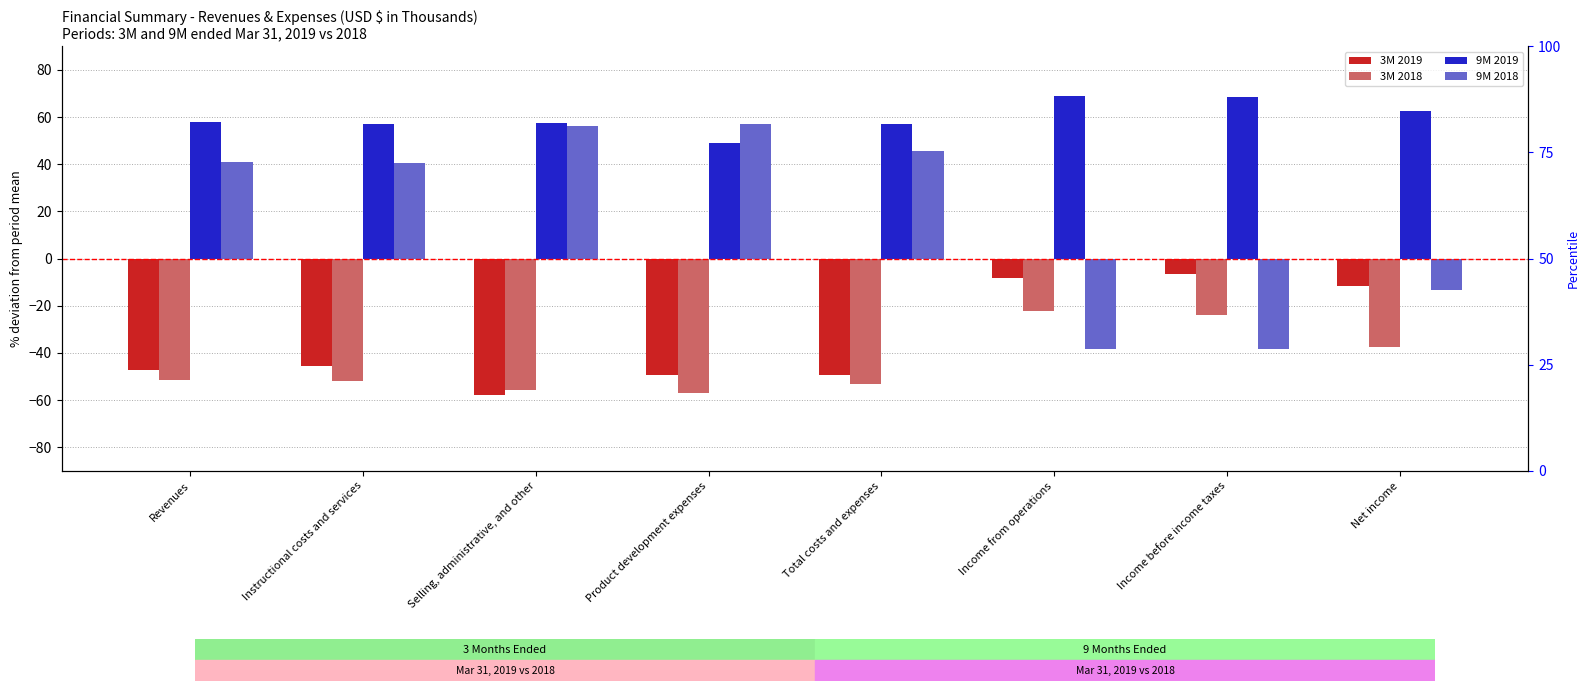

Where does the 3M 2019 series first go above -45?

Income from operations